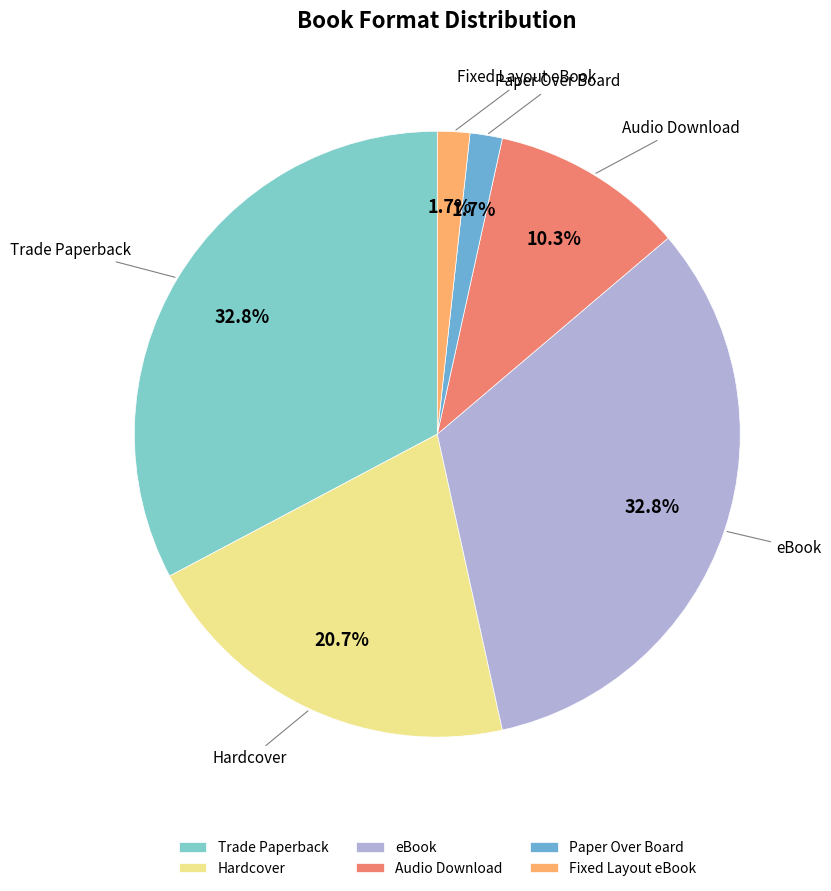

Which has a higher value, Hardcover or Fixed Layout eBook?

Hardcover